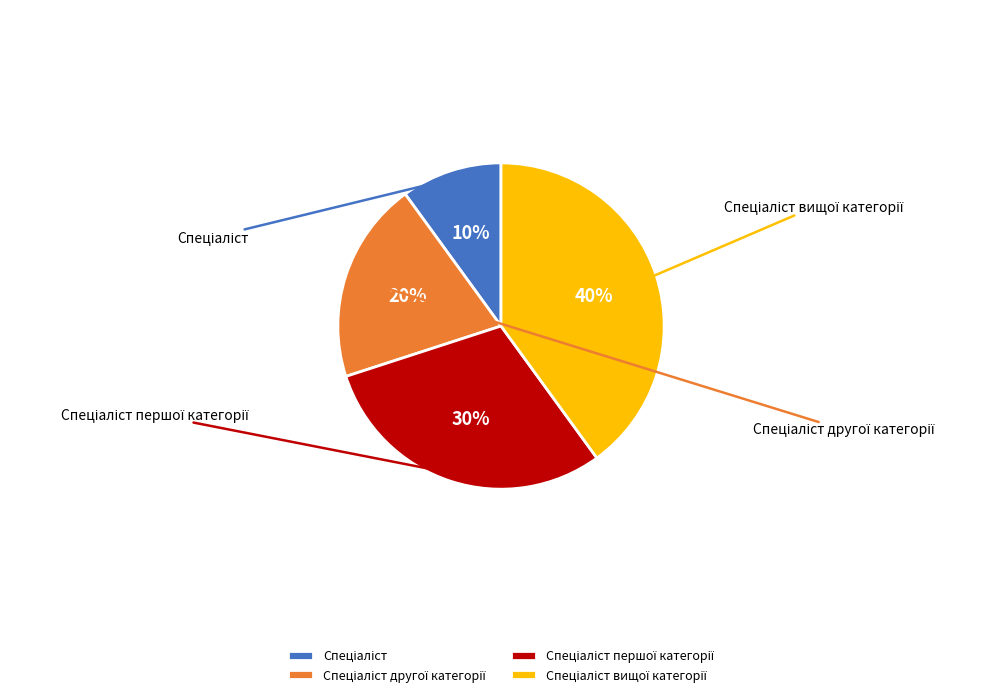

Is there any slice that represents more than half of the pie?

No